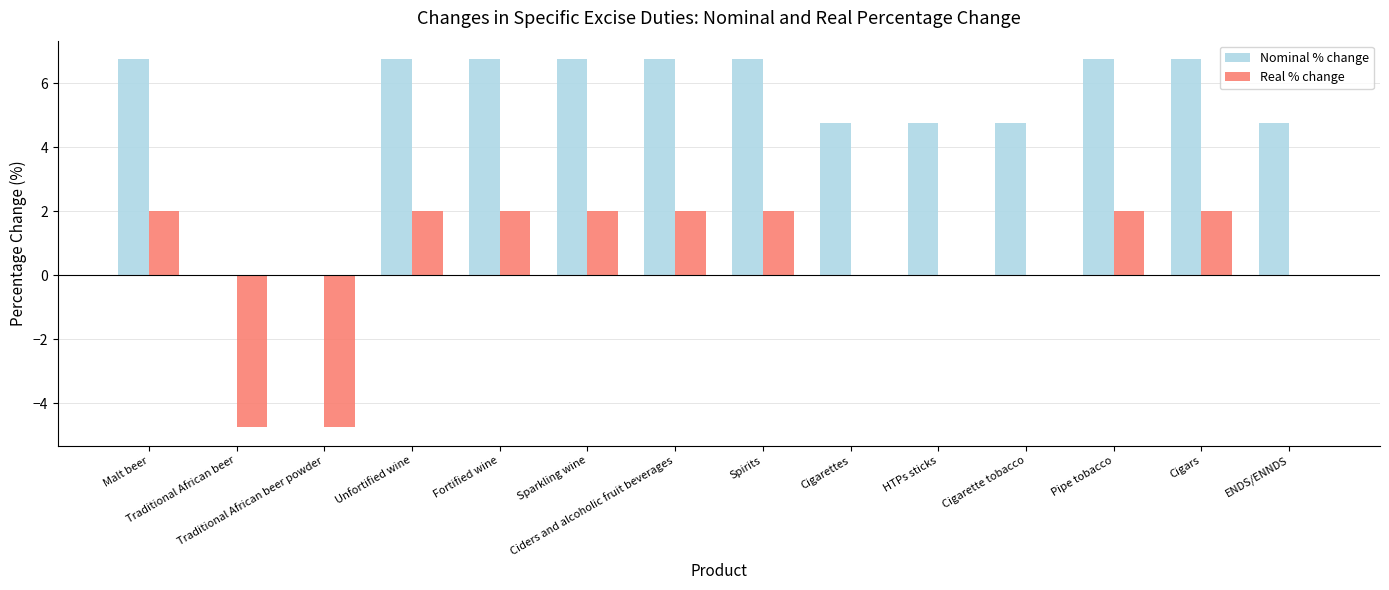

What is the maximum value shown in the chart?

6.8